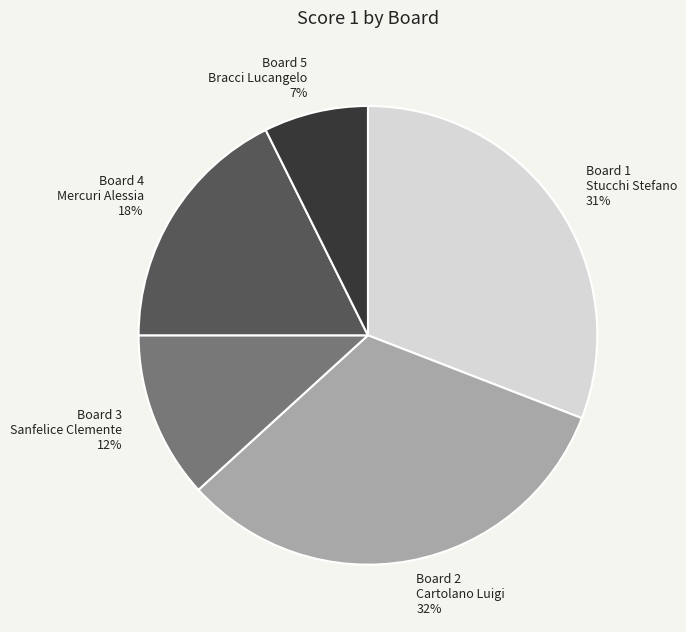

The Board 2 Cartolano Luigi 32% slice represents 20% of the pie. True or false?

False